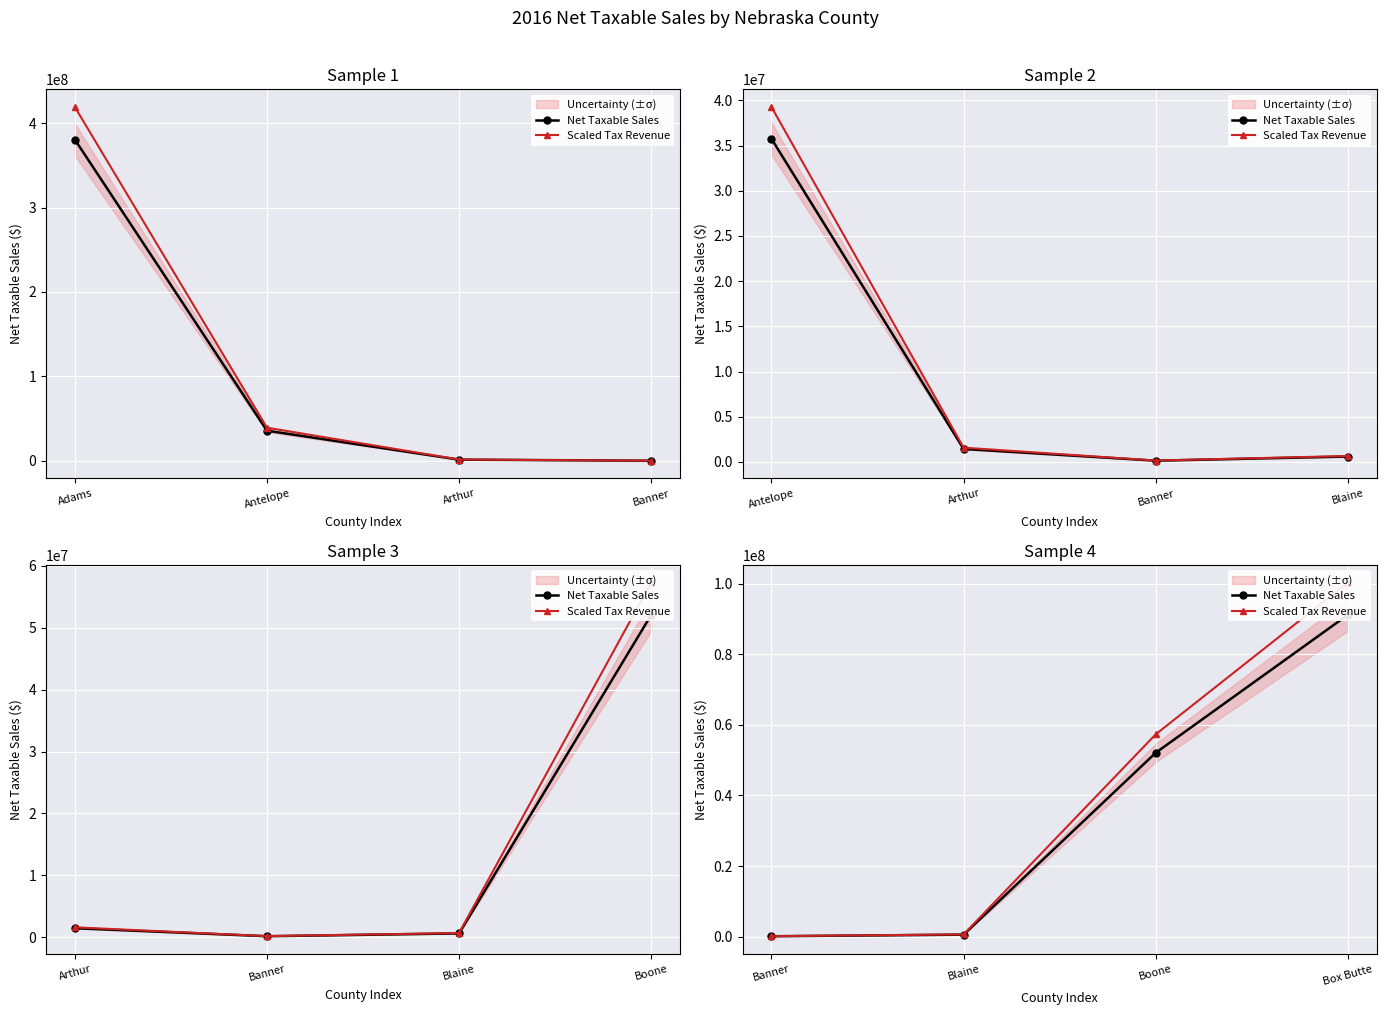

What is the average value of the Net Taxable Sales series?

35992902.5